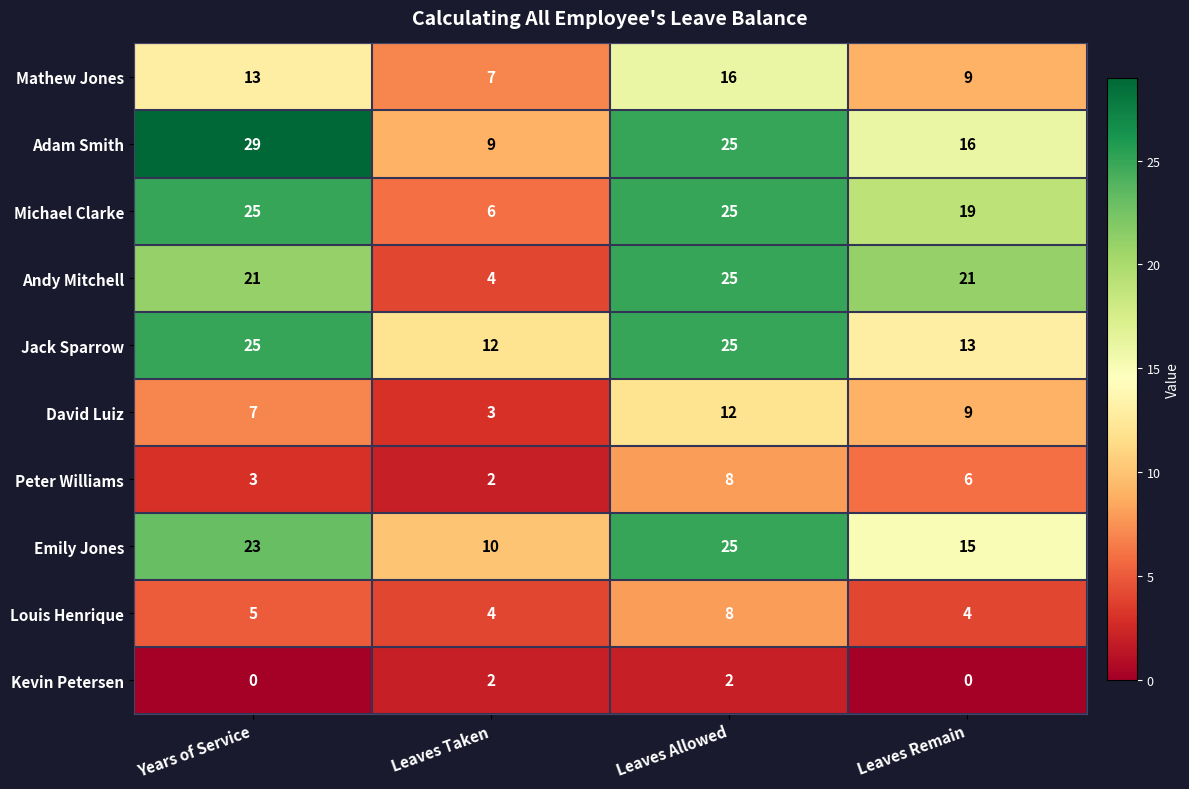

Which series has the largest total across all categories?

Adam Smith